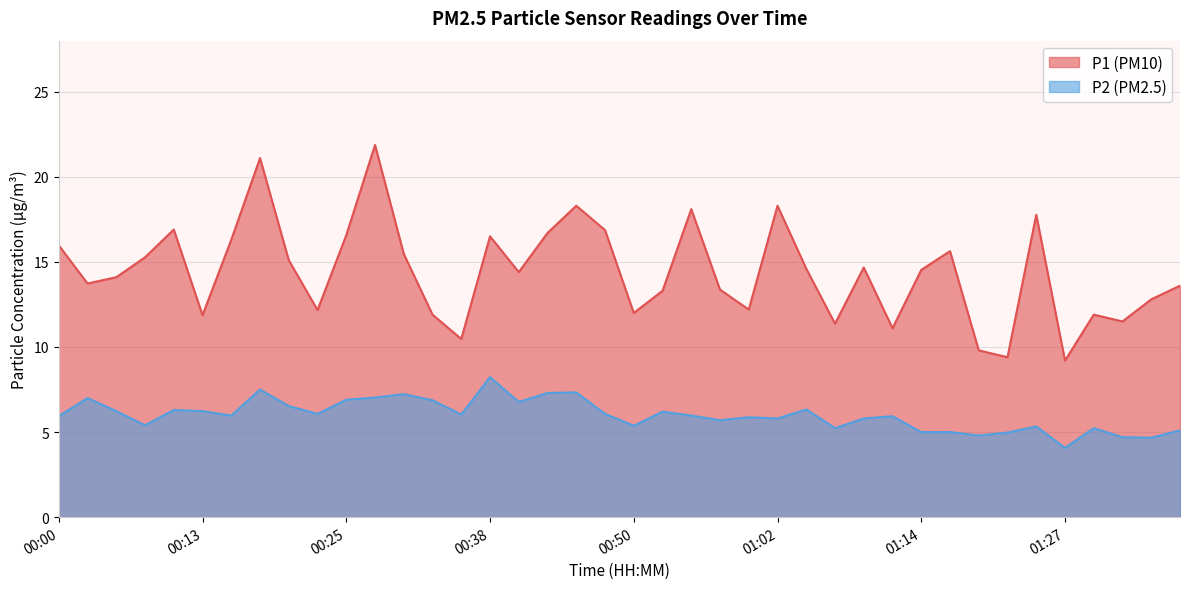

The value of P2 at 01:27 is 1.3. True or false?

False